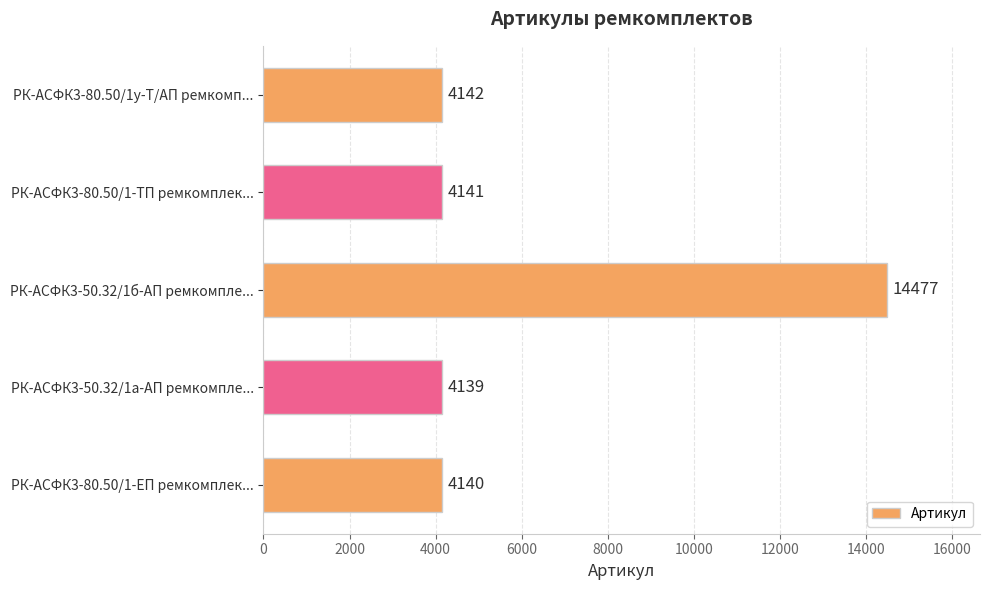

List the labels in order of value, smallest first.

РК-АСФК3-50.32/1а-АП ремкомпле..., РК-АСФК3-80.50/1-ЕП ремкомплек..., РК-АСФК3-80.50/1-ТП ремкомплек..., РК-АСФК3-80.50/1у-Т/АП ремкомп..., РК-АСФК3-50.32/1б-АП ремкомпле...